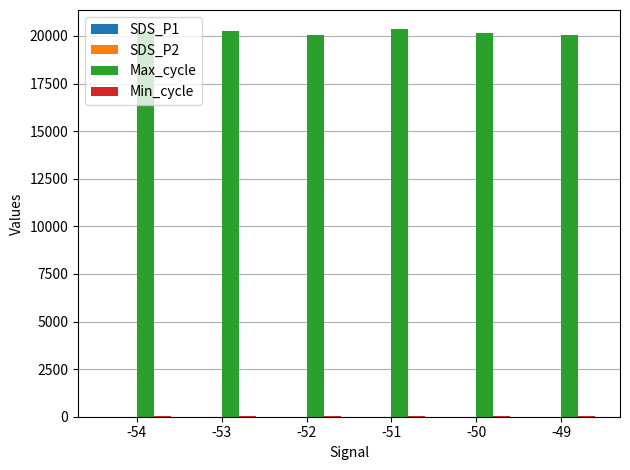

How many series are shown in this chart?

4